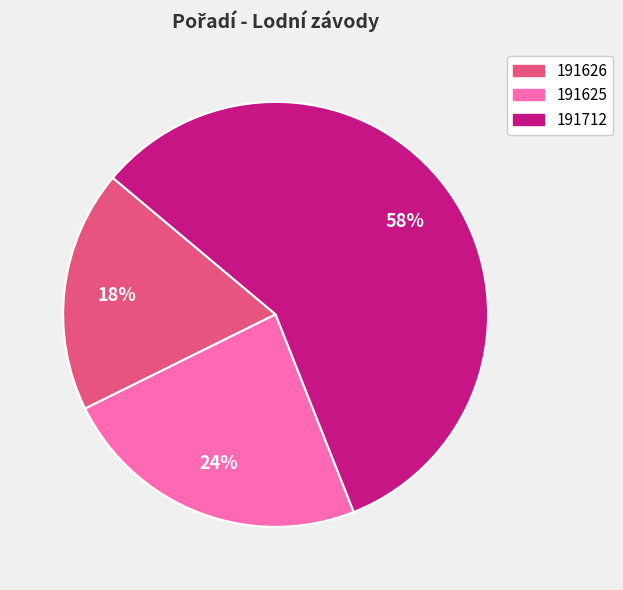

Does any single category account for the majority?

Yes